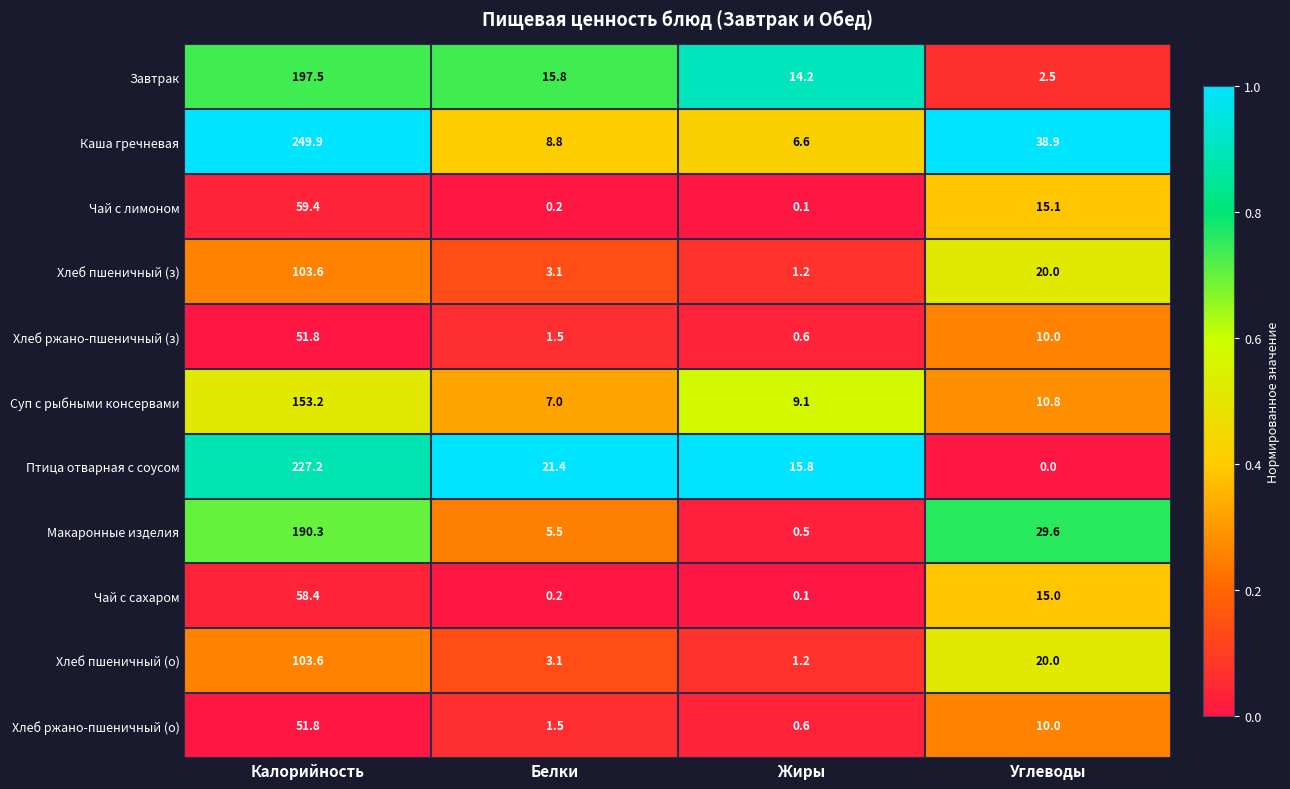

Which series has the largest range (max minus min)?

Каша гречневая